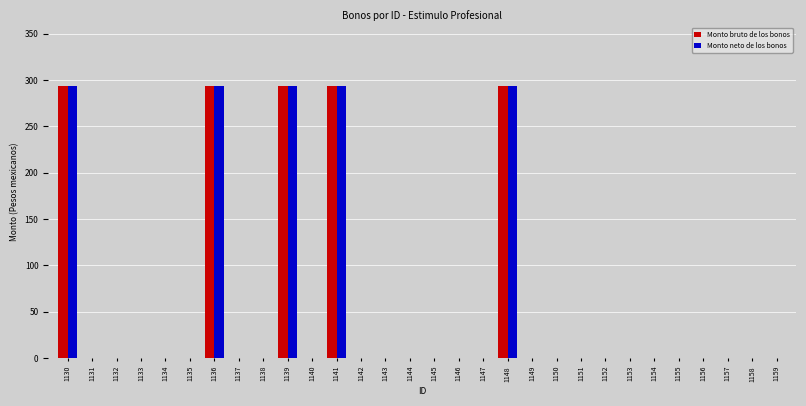

What is the greatest value displayed?

294.0